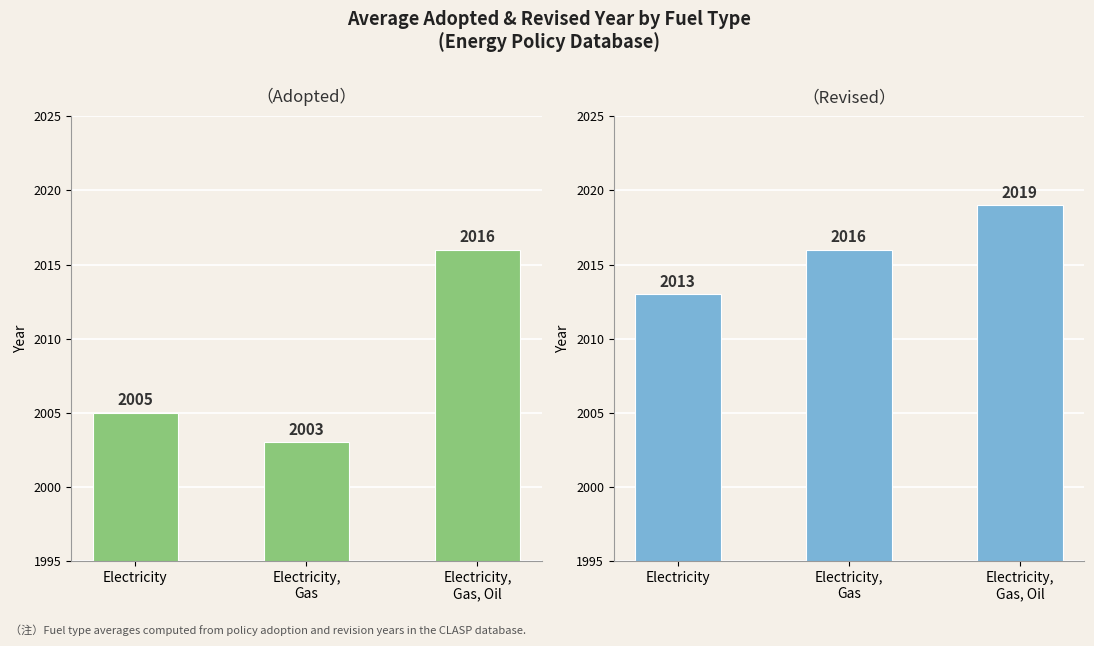

How many values in the Adopted series are below 2005?

1